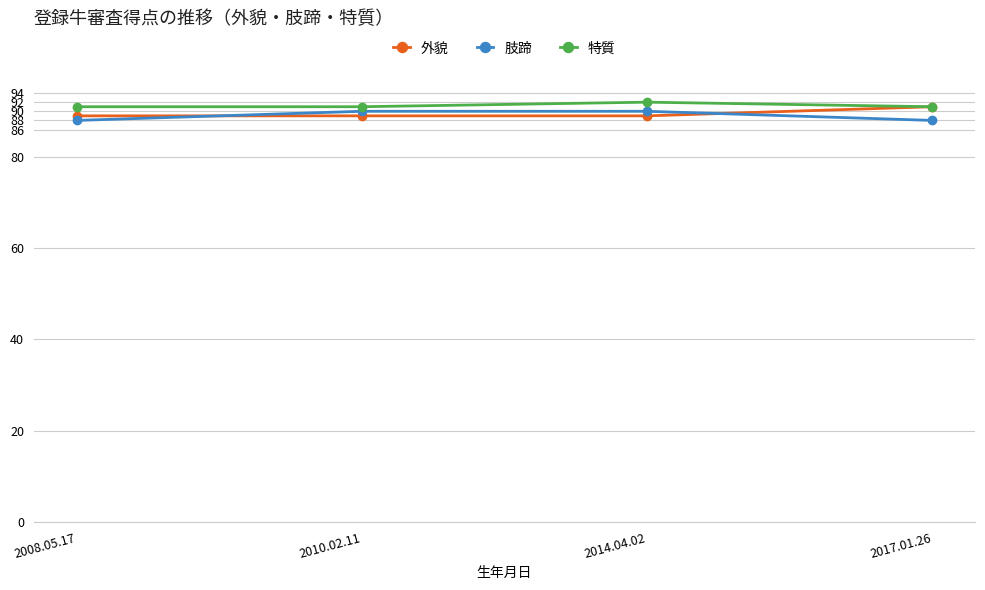

What is the value of the 特質 point at the 4th from the left?

91